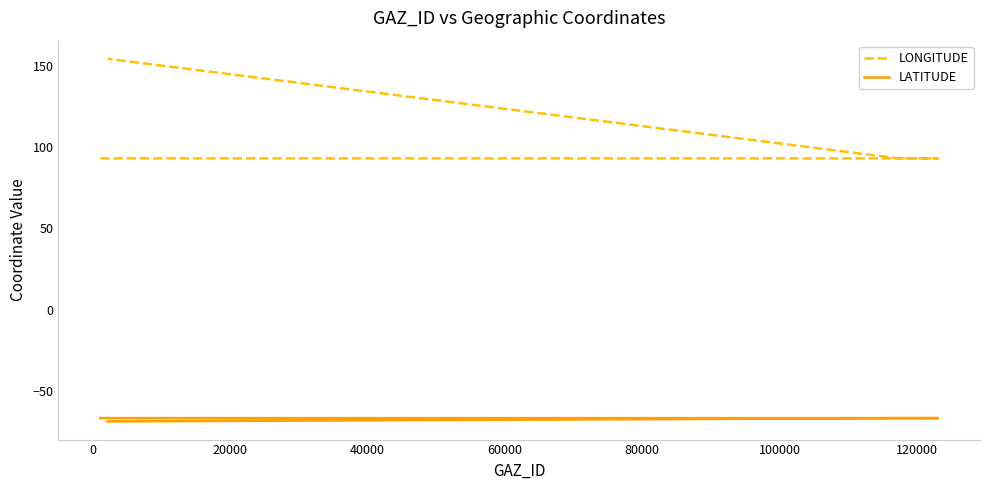

What are all the series names shown in the legend?

LONGITUDE, LATITUDE